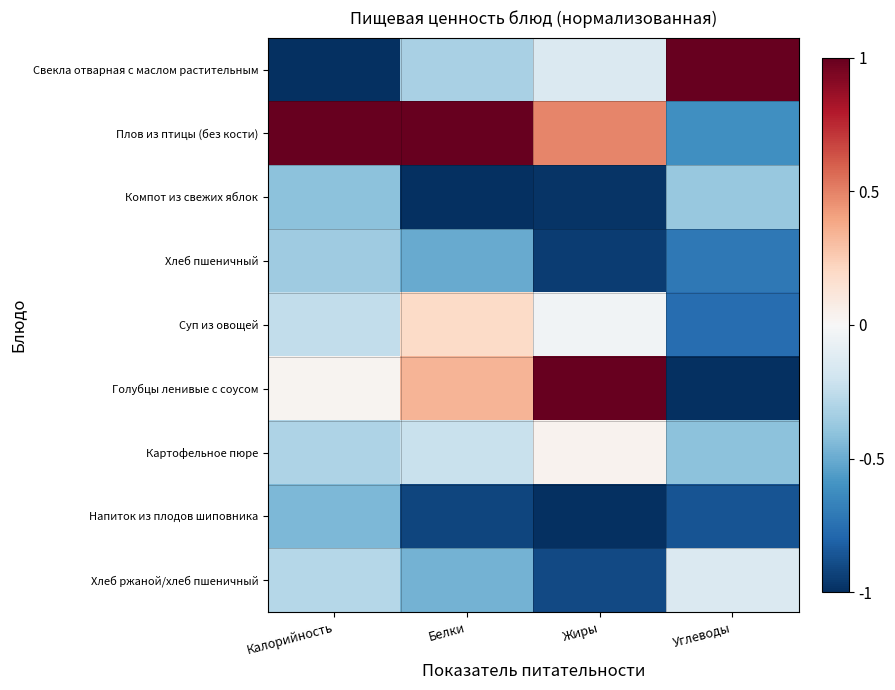

What is the total value across all series at Углеводы?

-3.9